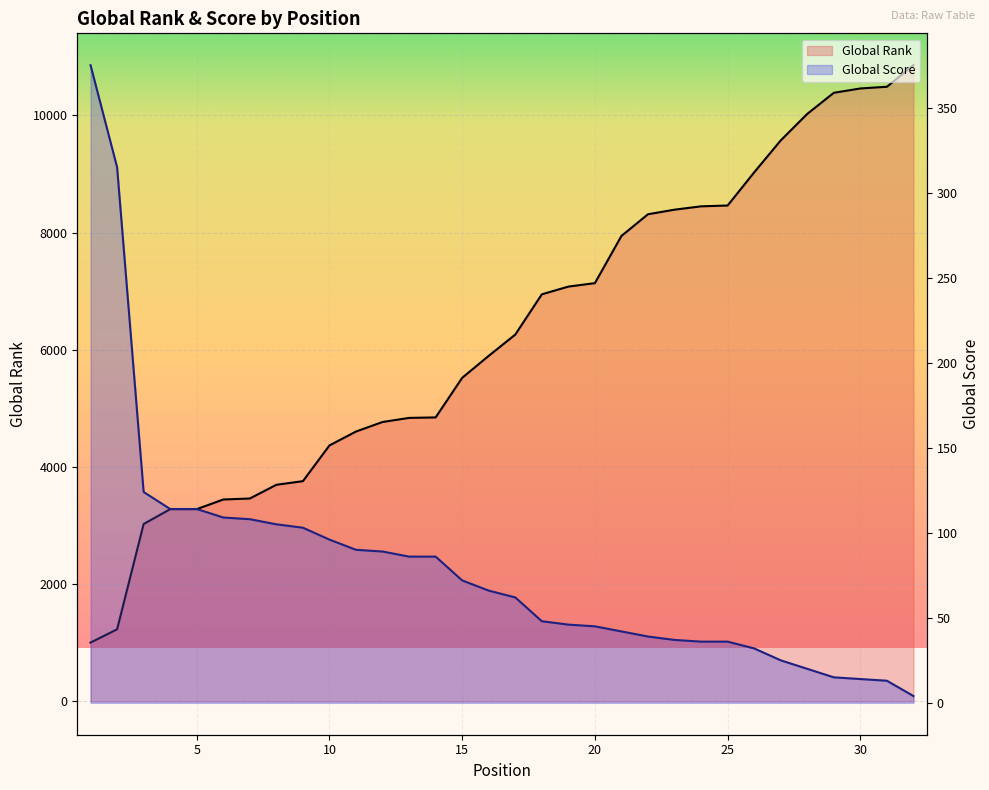

At which label is Global Rank closest to 5931?

16